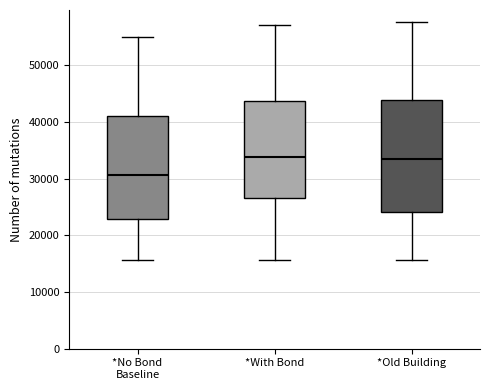

Which box is the tallest, from its lower edge to its upper edge?

*Old Building